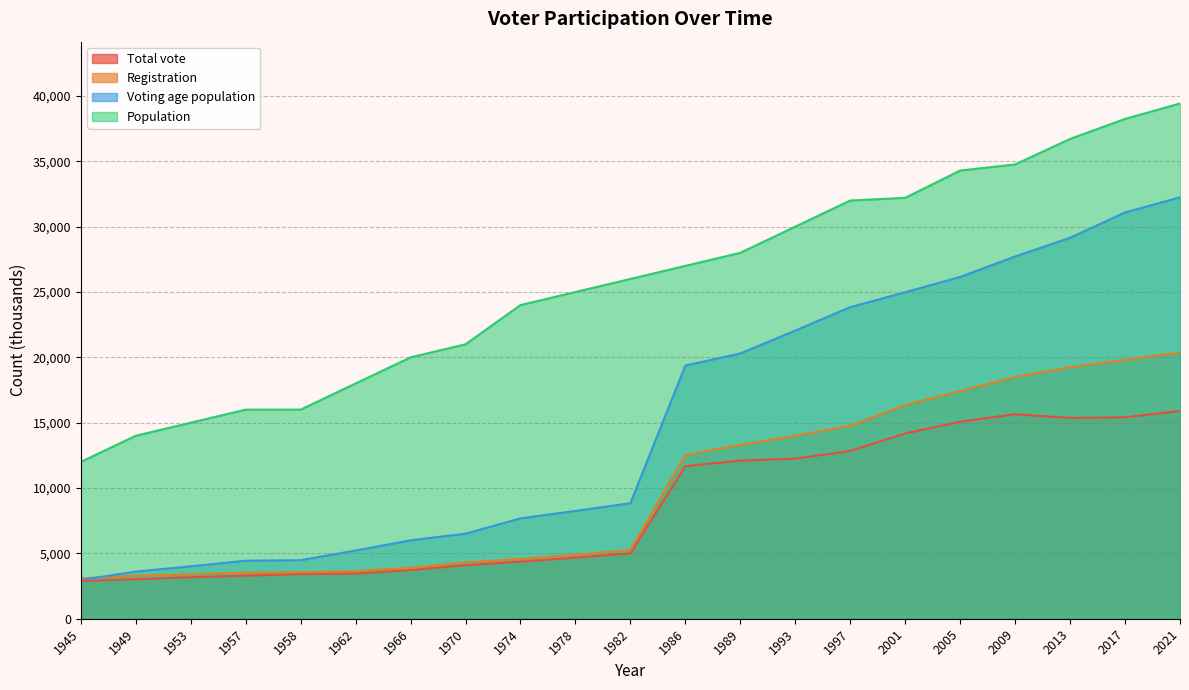

Where is the first local minimum for Total vote?

2013